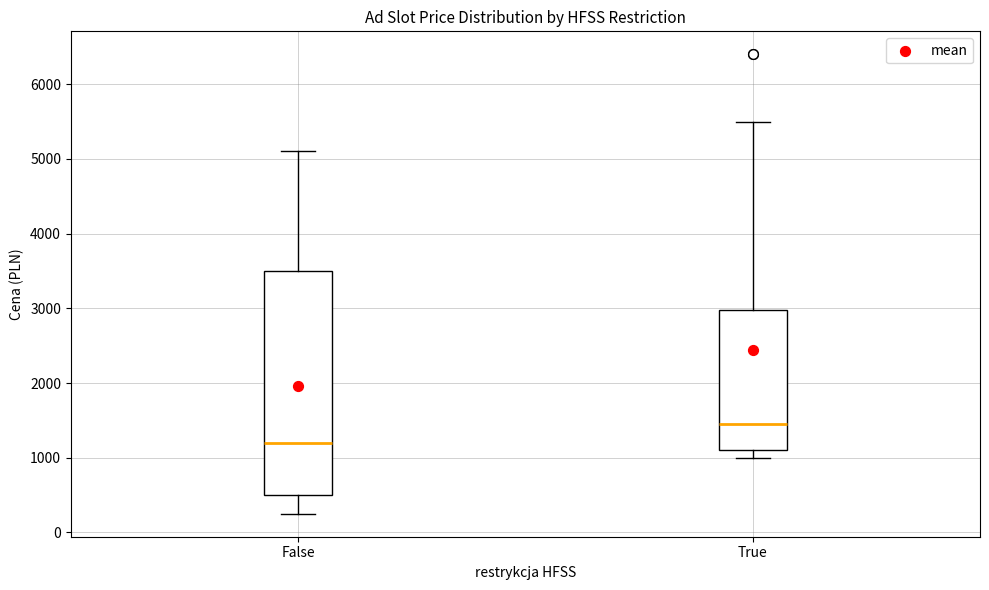

Where does the median line of the box for True sit on the y-axis? The values are not printed on the chart, so give them approximately, as read against the axis.

1500